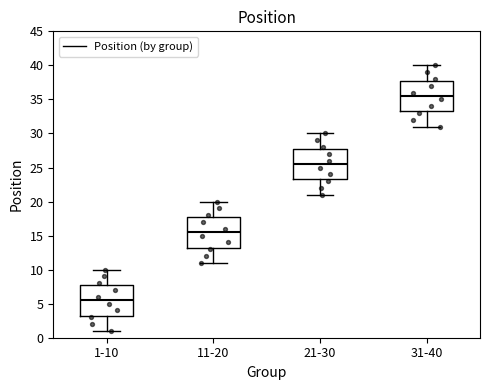

Which box has the highest median line?

31-40